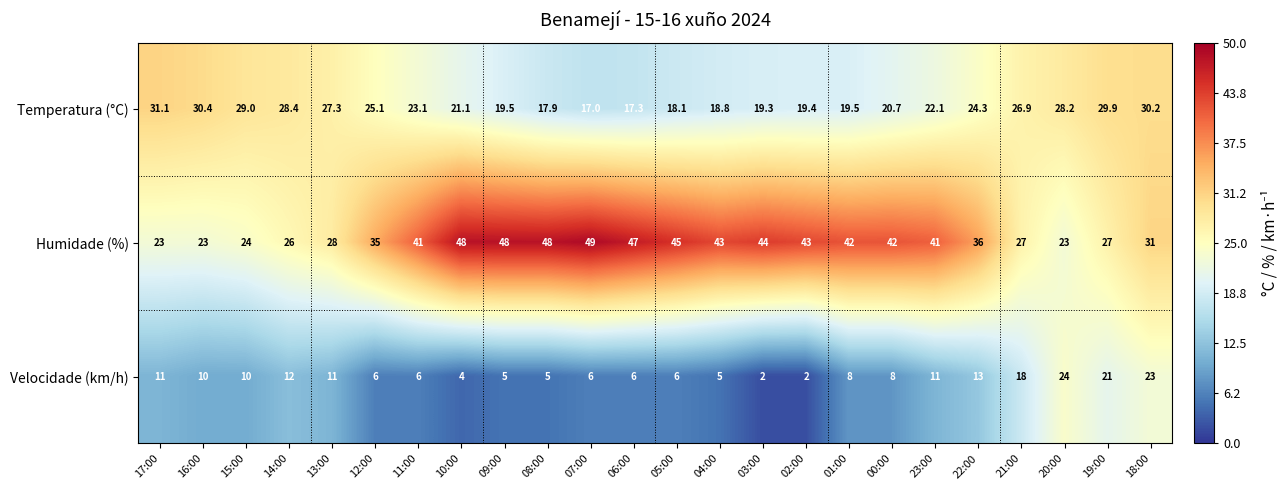

What is the sum of the Humidade (%) values at 07:00 and 19:00?

76.0